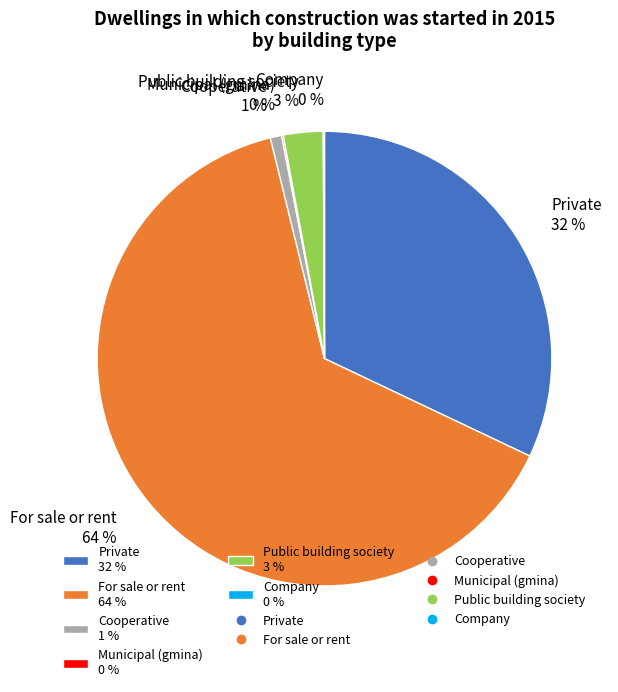

Is the sum of For sale or rent 64 % and Private 32 % greater than half?

Yes